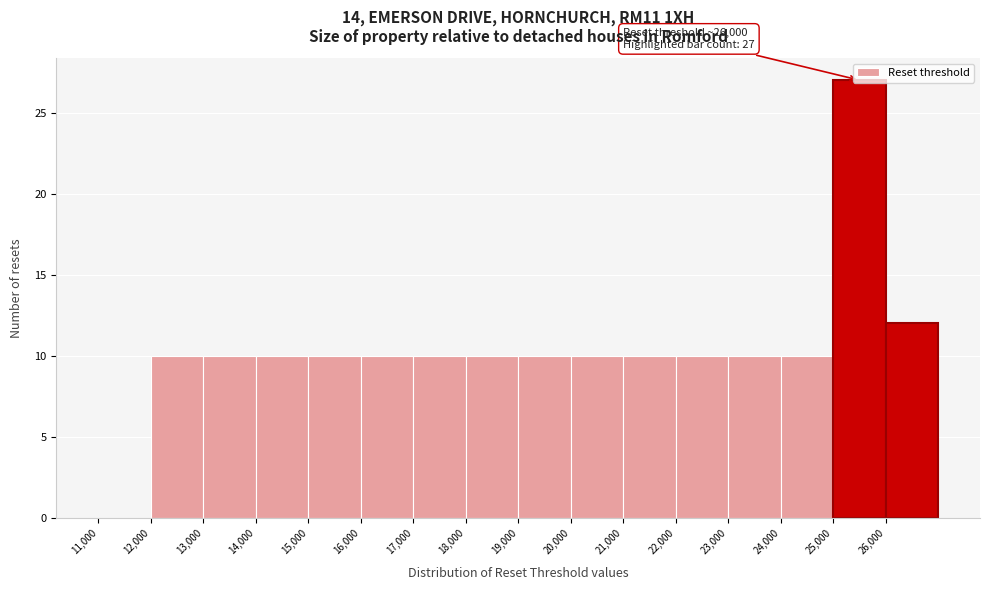

Over which range of the x-axis is the bar tallest?

25000 to 26000